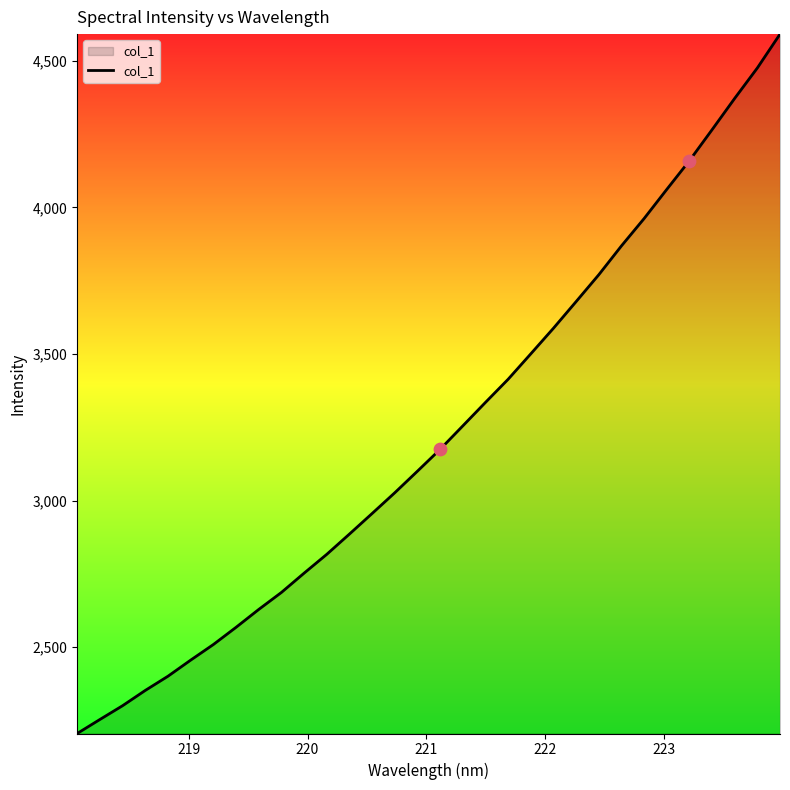

What is the minimum value shown in the chart?

2205.3